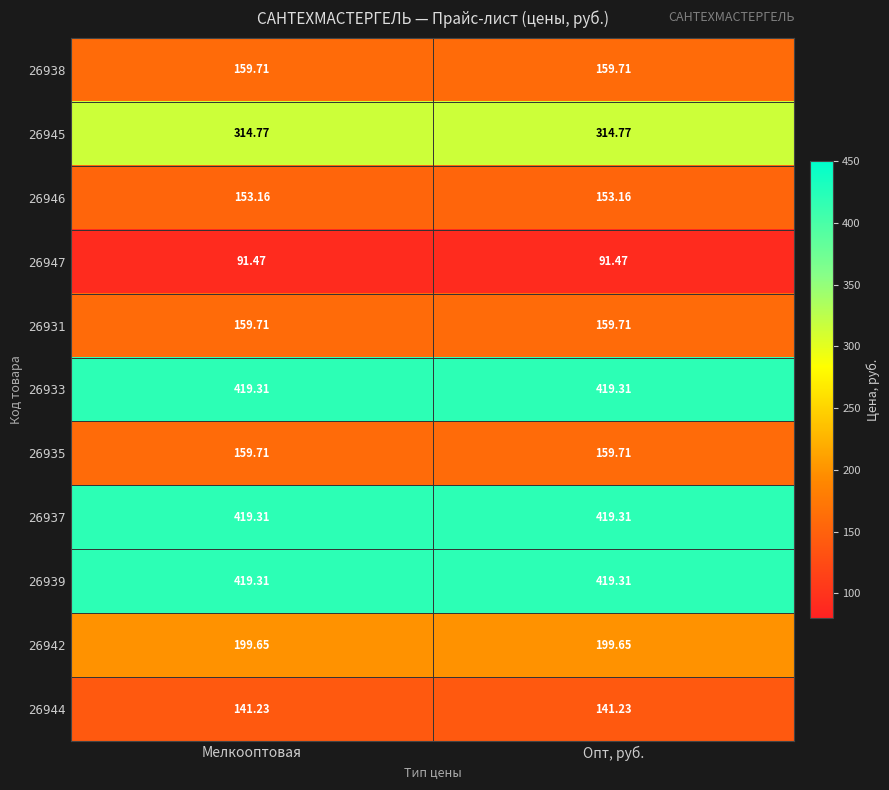

Is the value of 26947 at Опт, руб. greater than the value of 26942 at Опт, руб.?

No